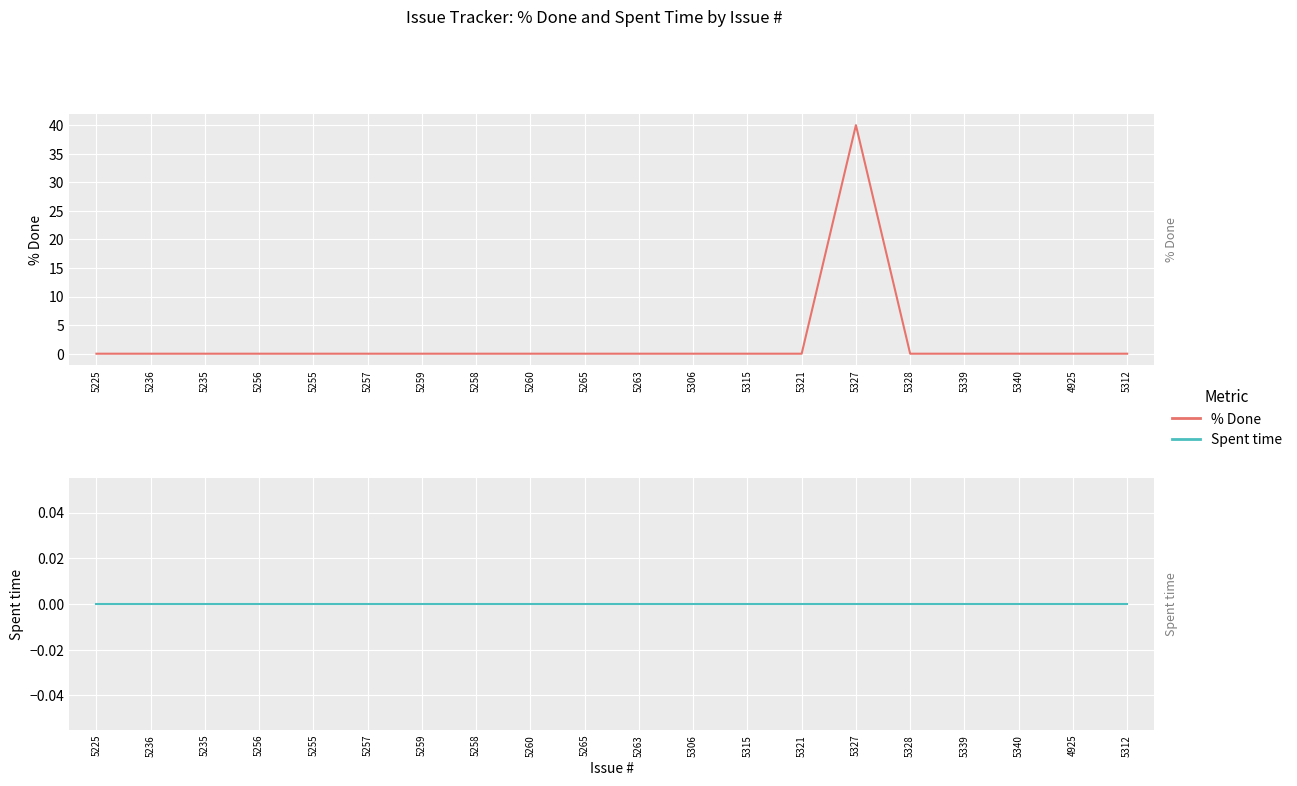

Reading right to left, what are all the values shown in this chart?

% Done: 5312=0	4925=0	5340=0	5339=0	5328=0	5327=40	5321=0	5315=0	5306=0	5263=0	5265=0	5260=0	5258=0	5259=0	5257=0	5255=0	5256=0	5235=0	5236=0	5225=0
Spent time: 5312=0	4925=0	5340=0	5339=0	5328=0	5327=0	5321=0	5315=0	5306=0	5263=0	5265=0	5260=0	5258=0	5259=0	5257=0	5255=0	5256=0	5235=0	5236=0	5225=0